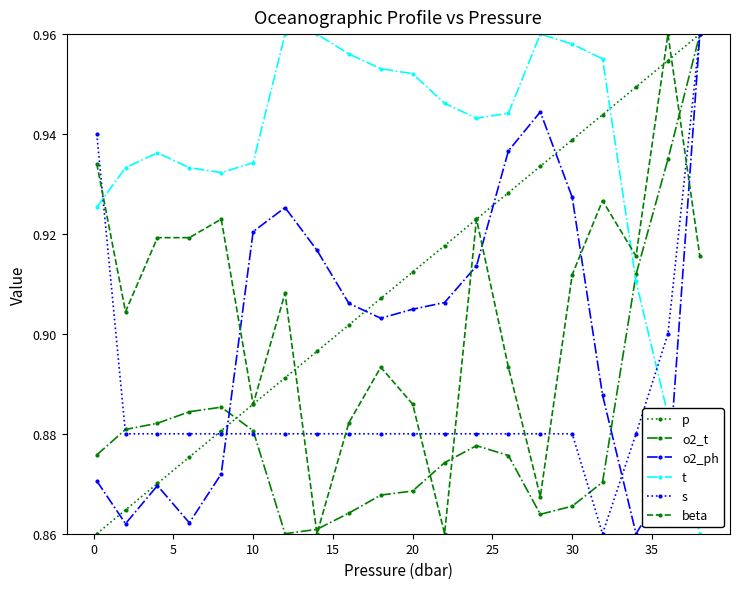

True or false: t has more than 0 interior local peaks.

True